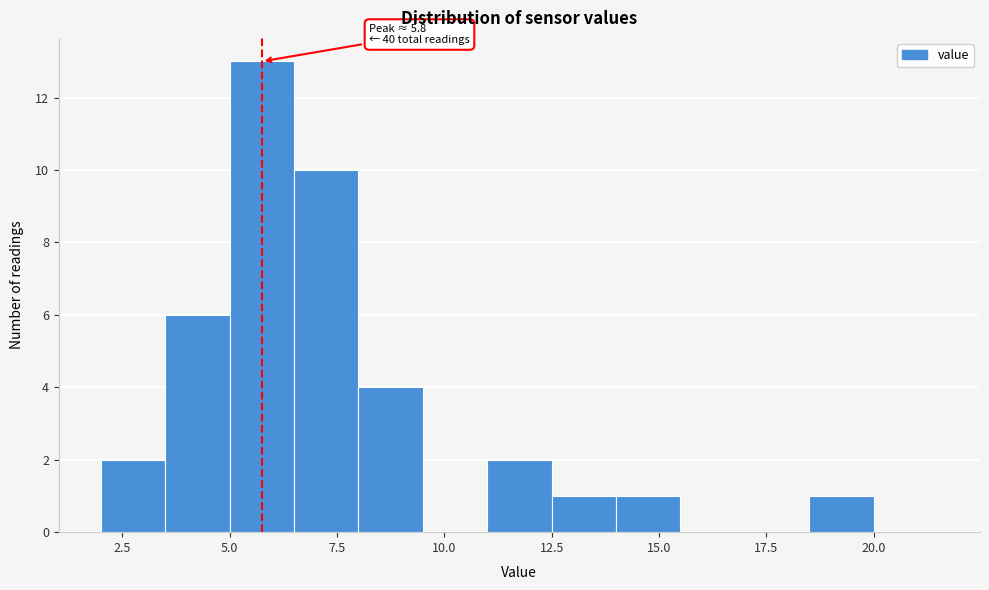

Around what value on the x-axis is the tallest bar? Give the approximate position of its centre, as read against the axis.

6.0